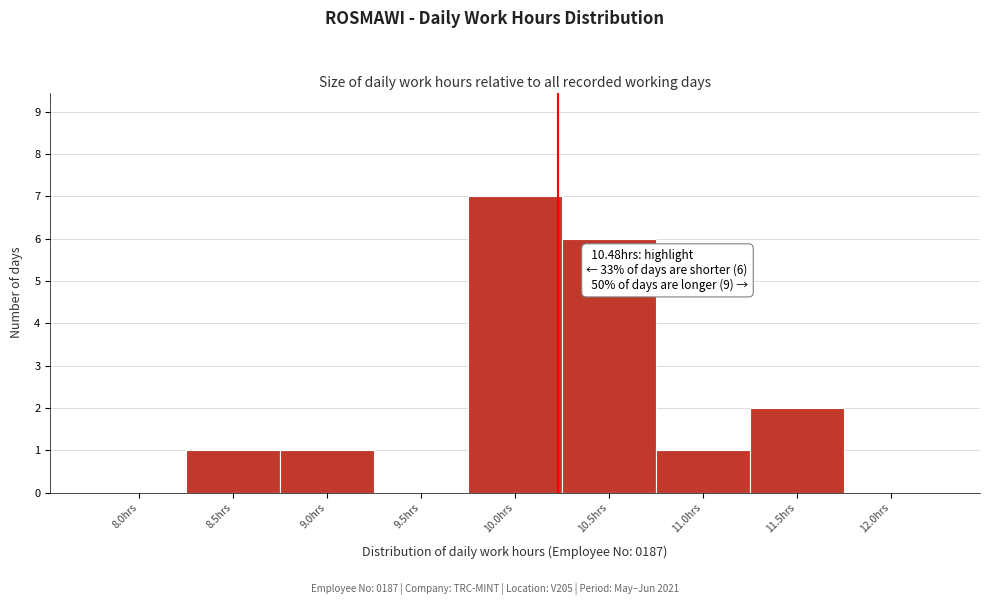

Reading left to right, extract all data points from this chart.

8.0hrs=0	8.5hrs=1	9.0hrs=1	9.5hrs=0	10.0hrs=7	10.5hrs=6	11.0hrs=1	11.5hrs=2	12.0hrs=0